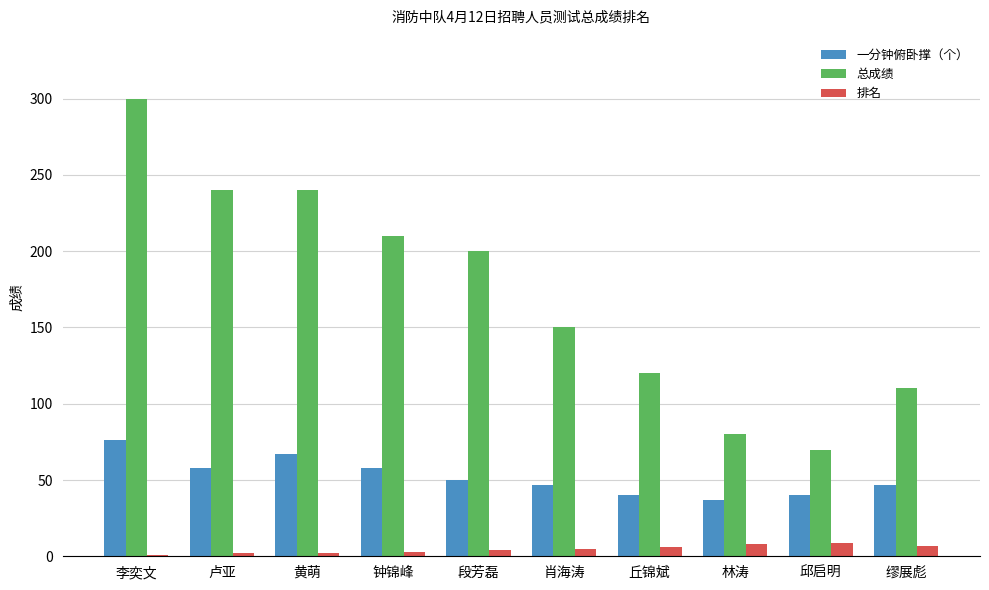

What is the maximum value shown in the chart?

300